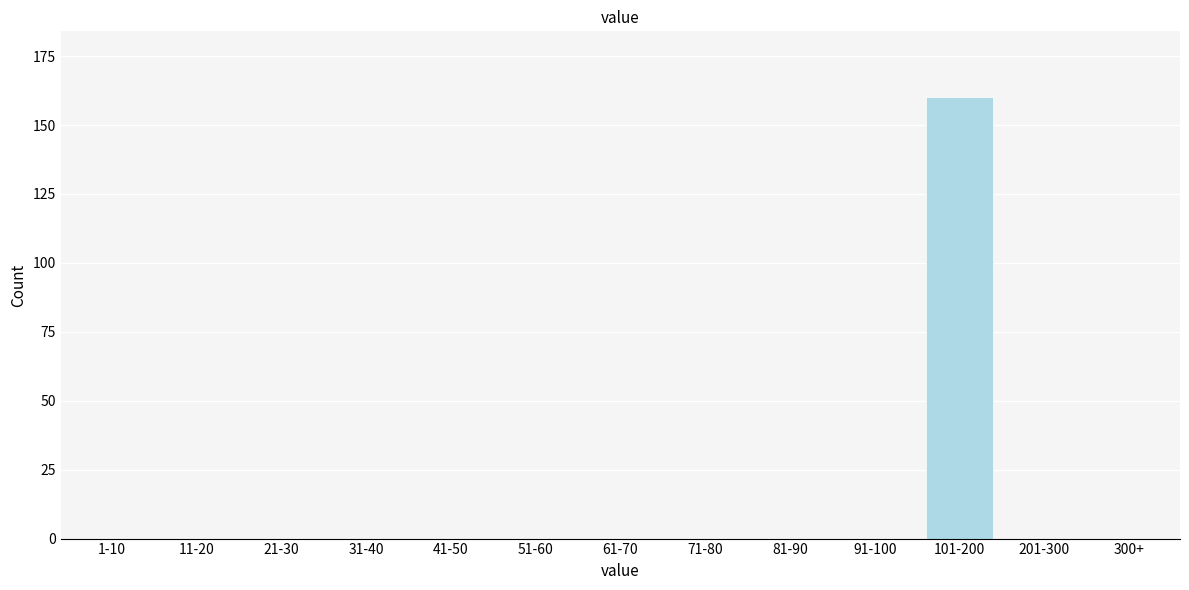

Reading left to right, what are all the values shown in this chart?

1-10=0	11-20=0	21-30=0	31-40=0	41-50=0	51-60=0	61-70=0	71-80=0	81-90=0	91-100=0	101-200=160	201-300=0	300+=0